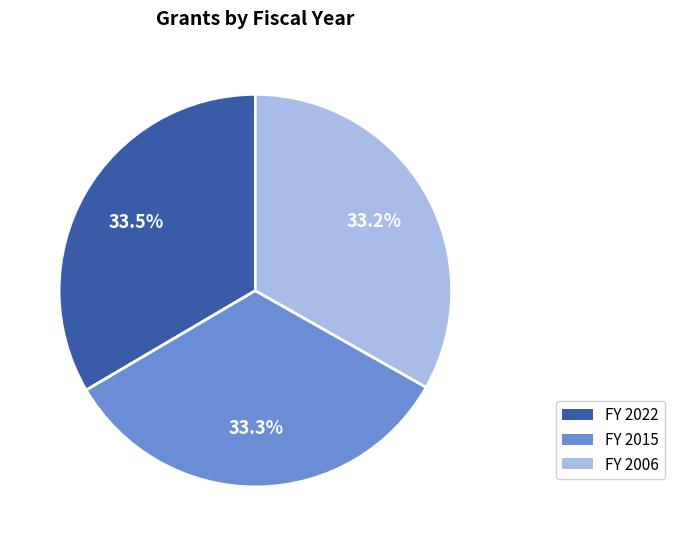

Is the sum of FY 2022 and FY 2015 greater than half?

Yes